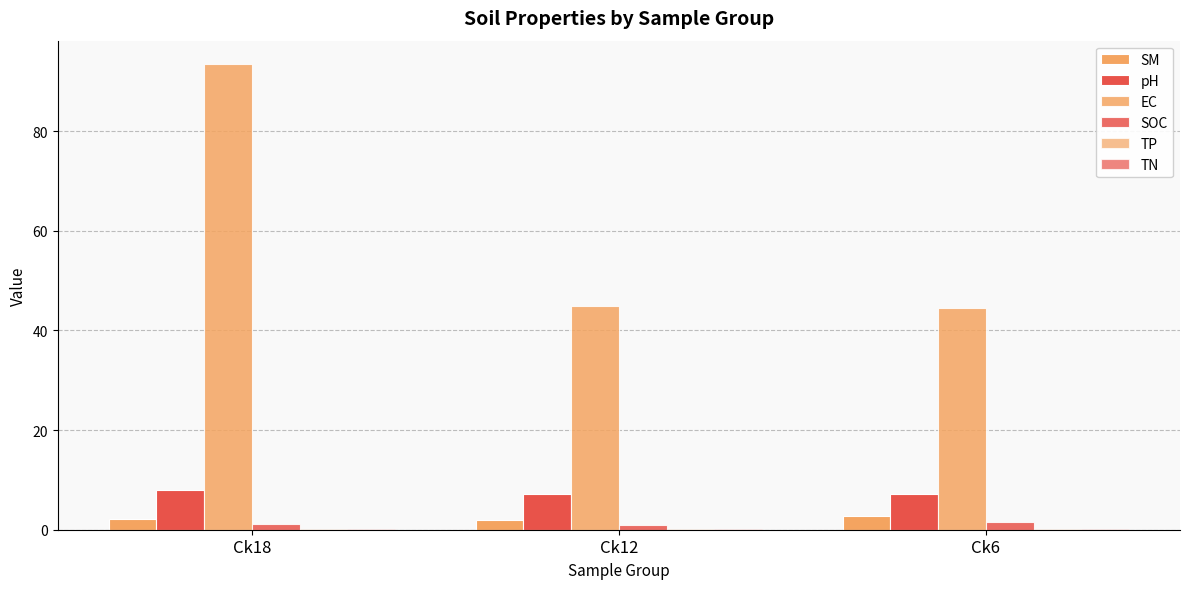

Count the number of categories in the chart.

3